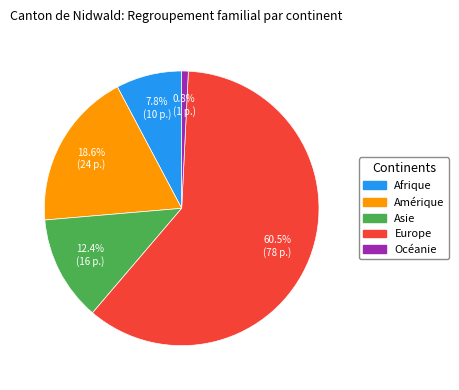

How many segments does this pie chart have?

5